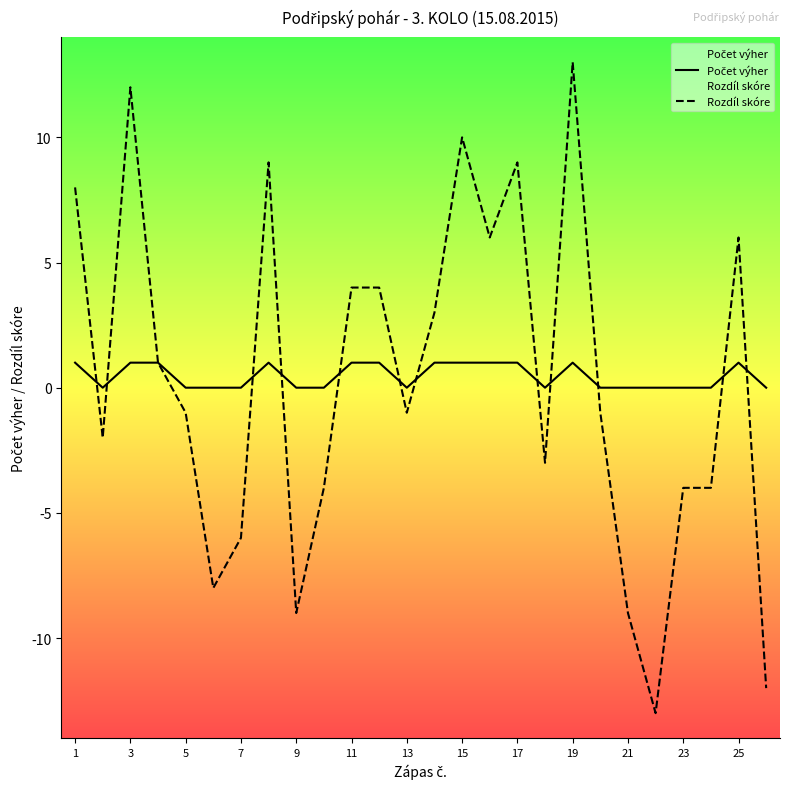

At which category is the sum across all series the highest?

19